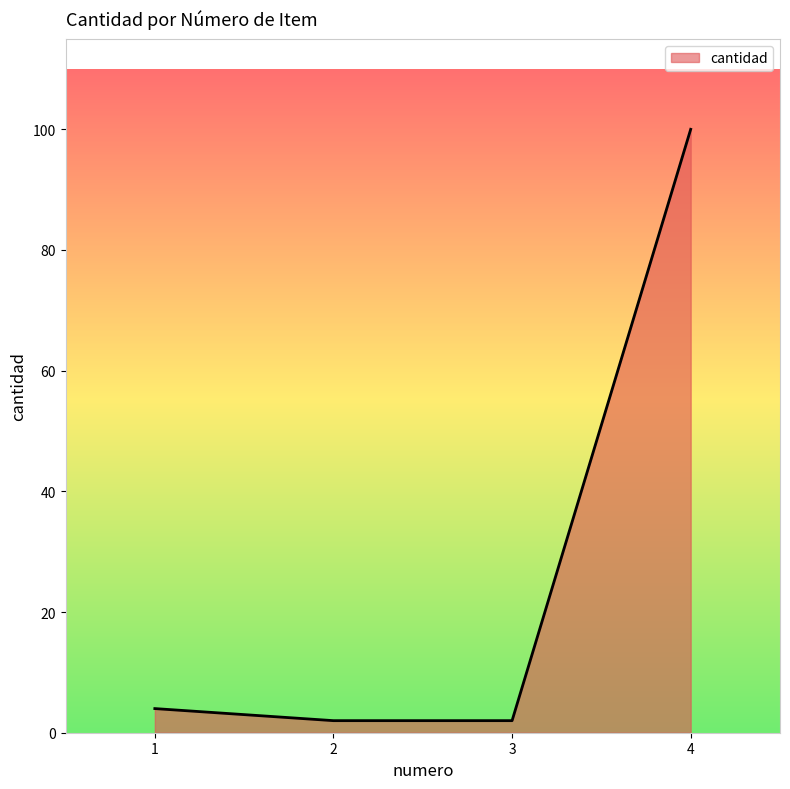

Is it true that the value at 4 is 68?

False